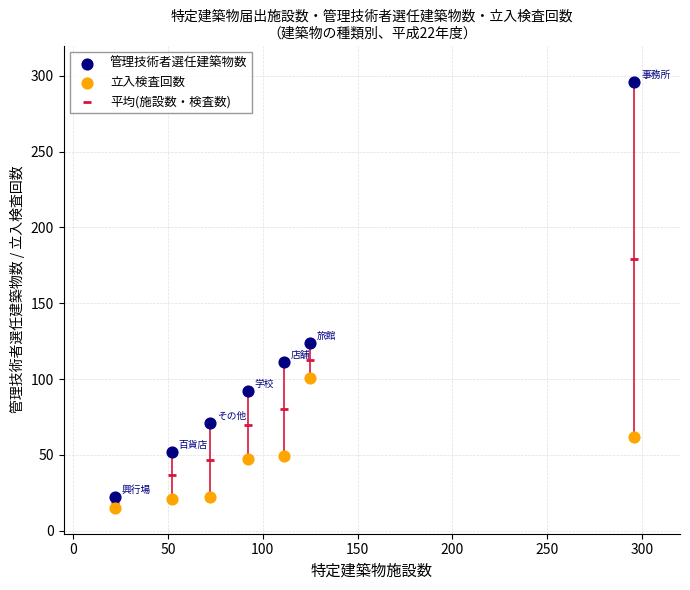

Which series reaches the minimum Y coordinate?

立入検査回数